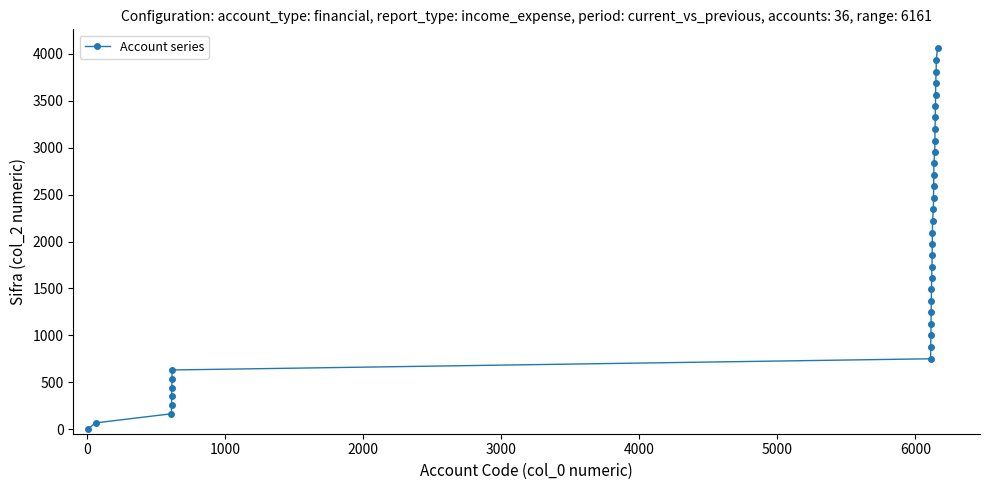

What is the value of the 6th point from the left?

437.4